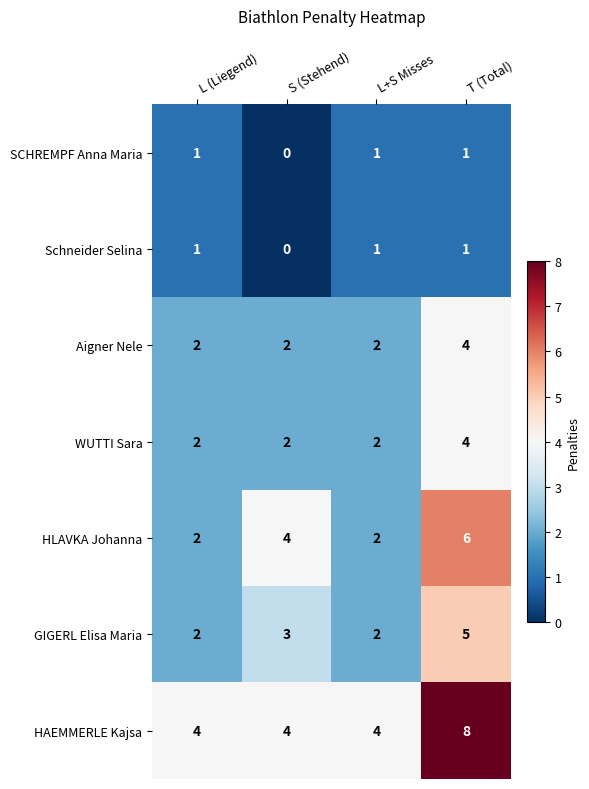

Which series has the largest total across all categories?

HAEMMERLE Kajsa